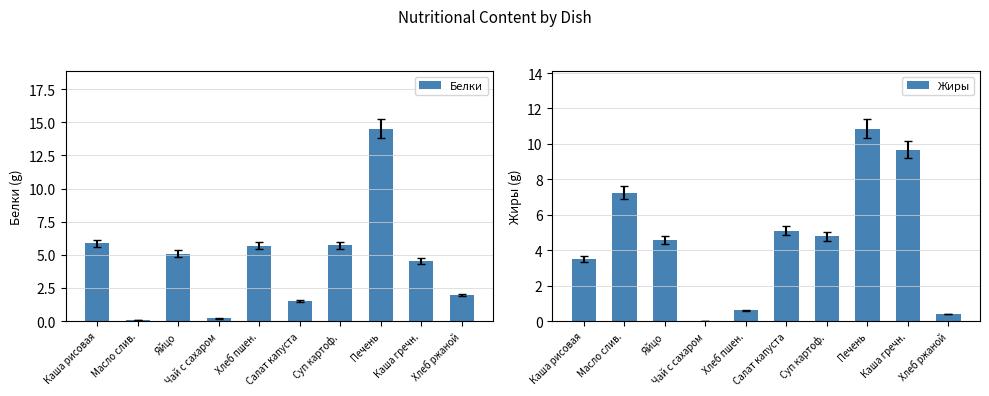

What is the value of the Жиры bar at the 7th from the left?

4.8